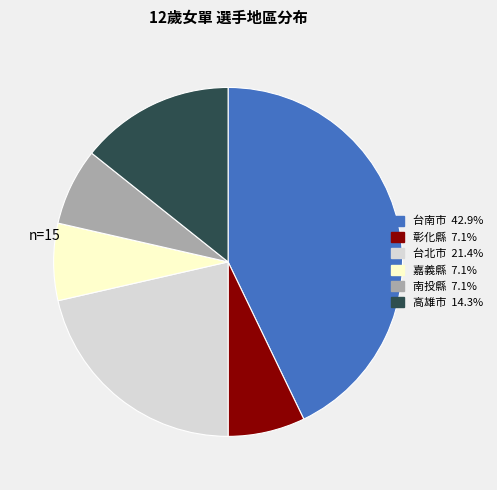

Combined, do 彰化縣 and 嘉義縣 account for over 50%?

No